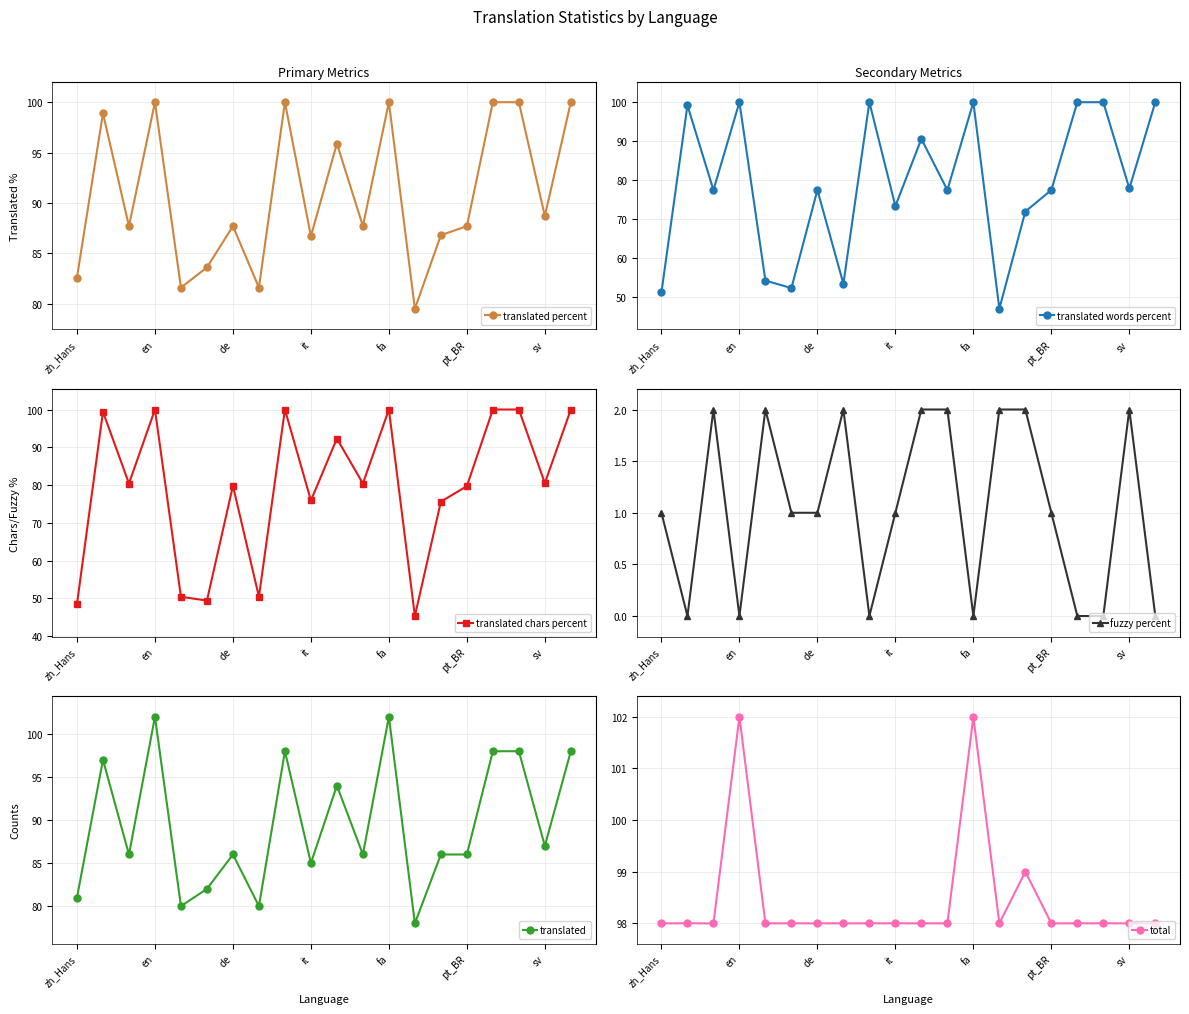

Which has a higher value, 14 or 16?

16